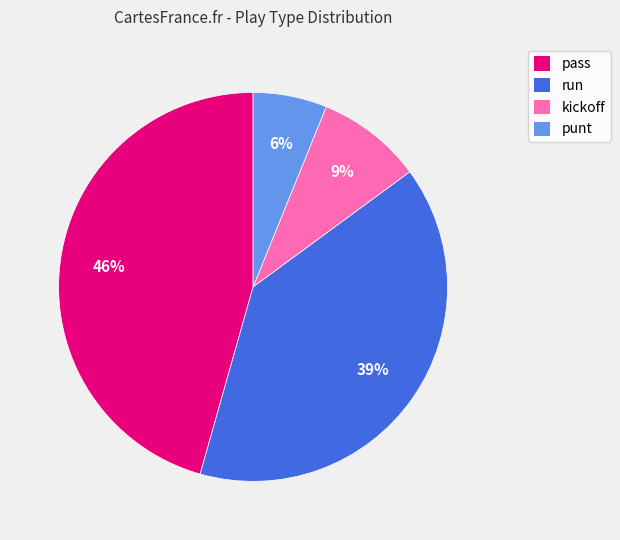

Which category has the smallest portion of the pie?

punt